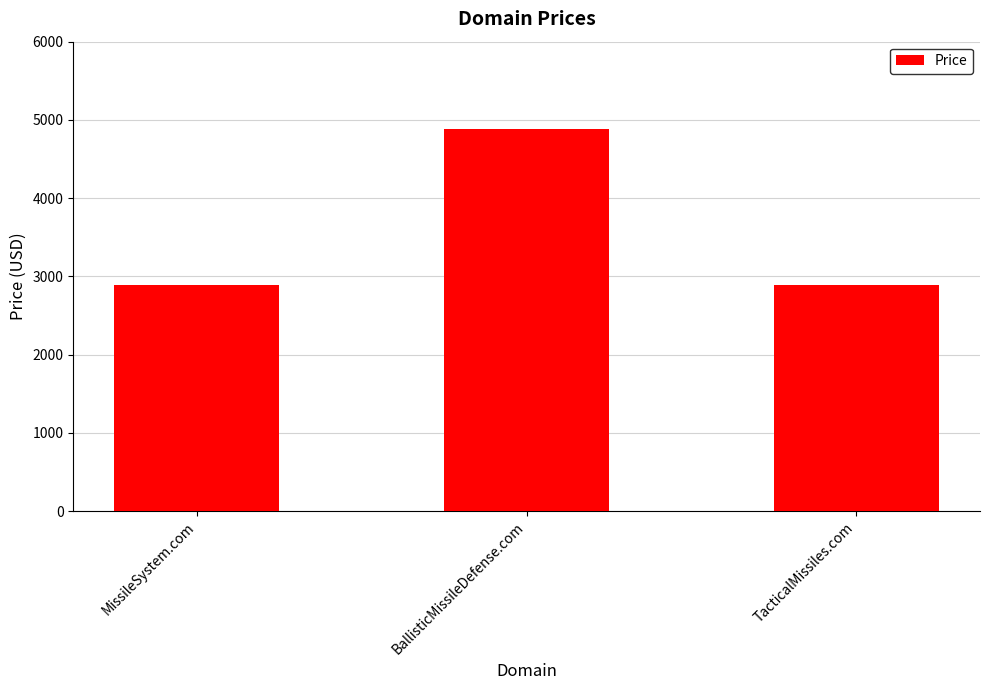

What position from the left is TacticalMissiles.com?

3